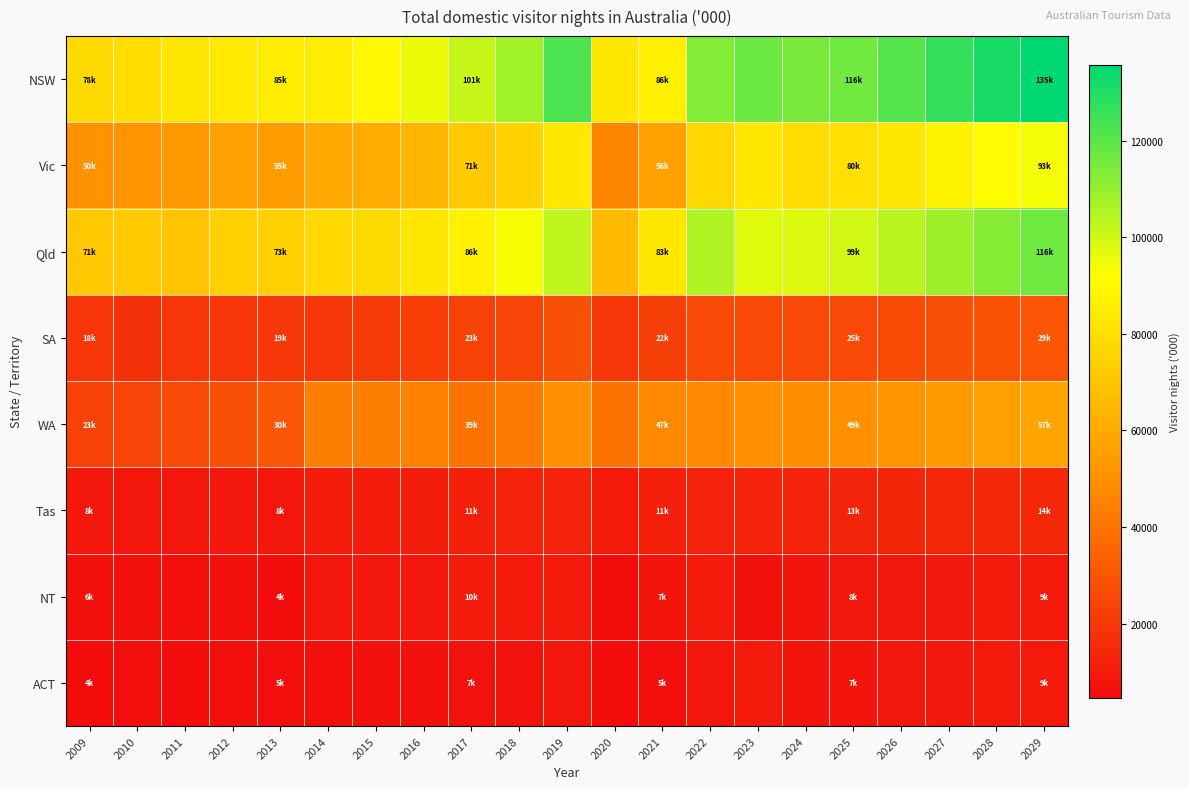

Which series has the largest total across all categories?

NSW